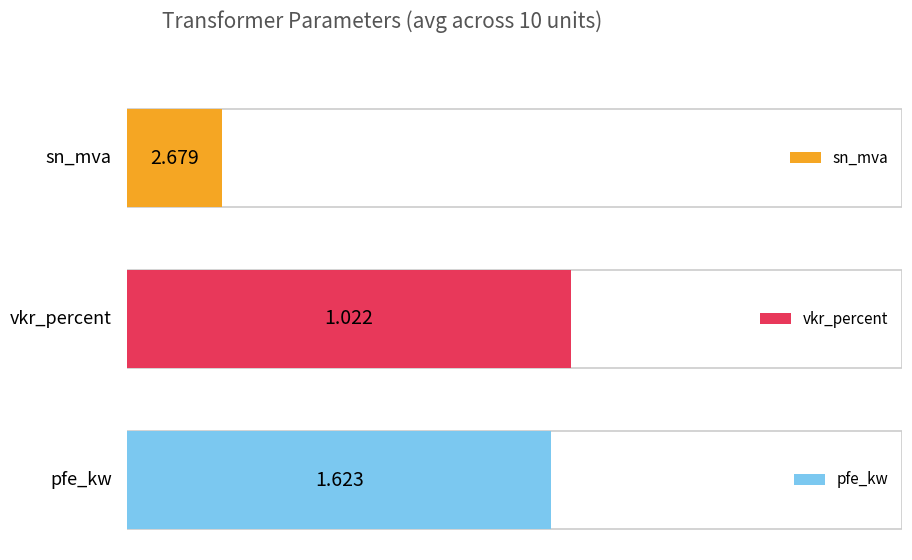

Is it true that sn_mva equals 0.3 at TRF103?

False